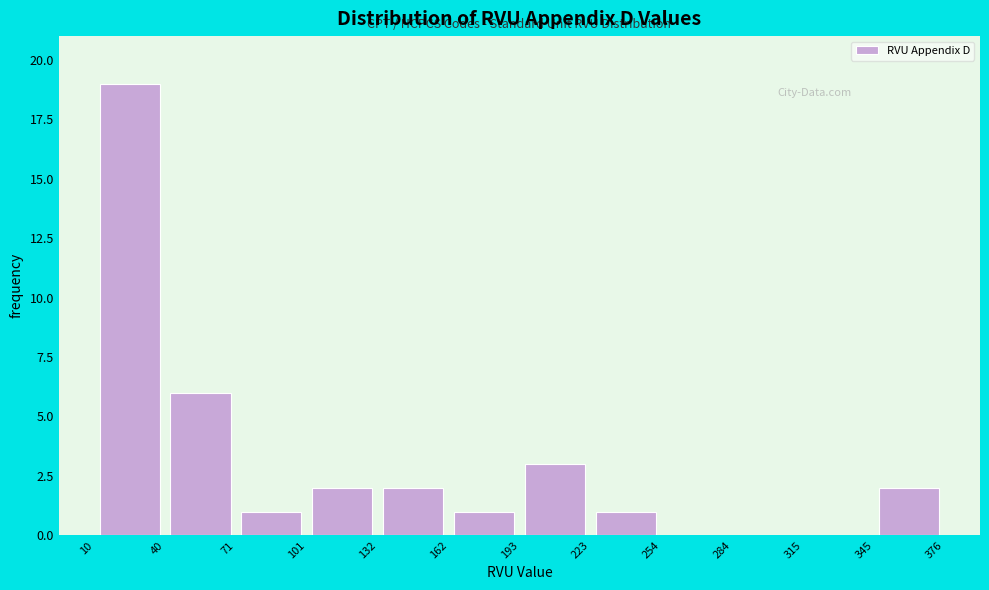

Over which range of the x-axis is the bar tallest?

10 to 40